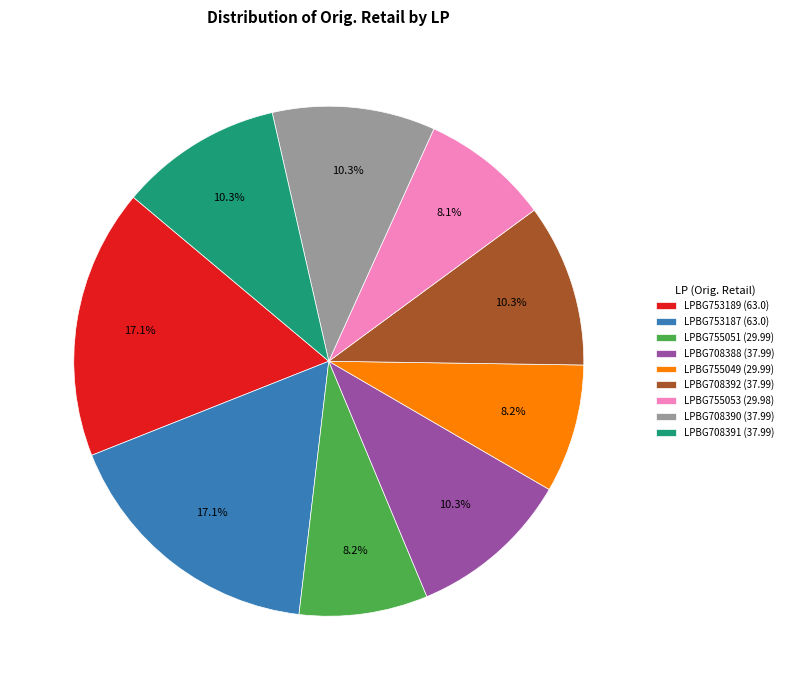

What percentage is NOT represented by LPBG708388?

89.7%